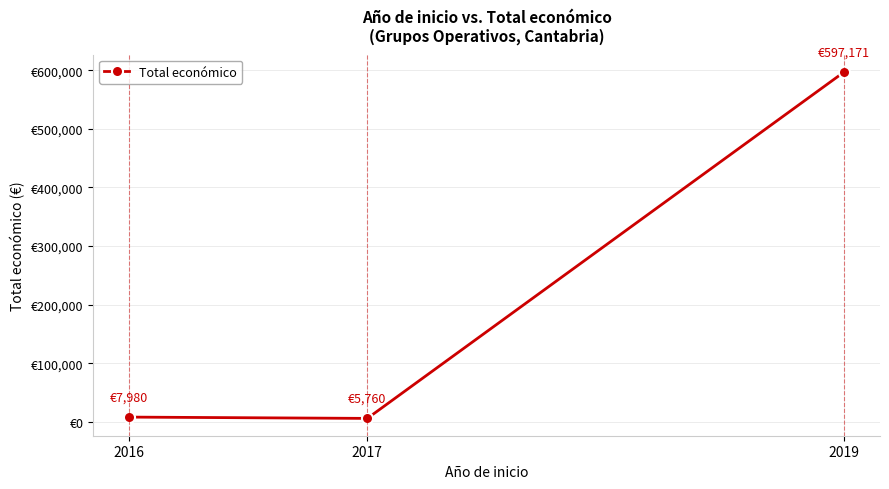

What is the difference between the maximum and minimum values?

591411